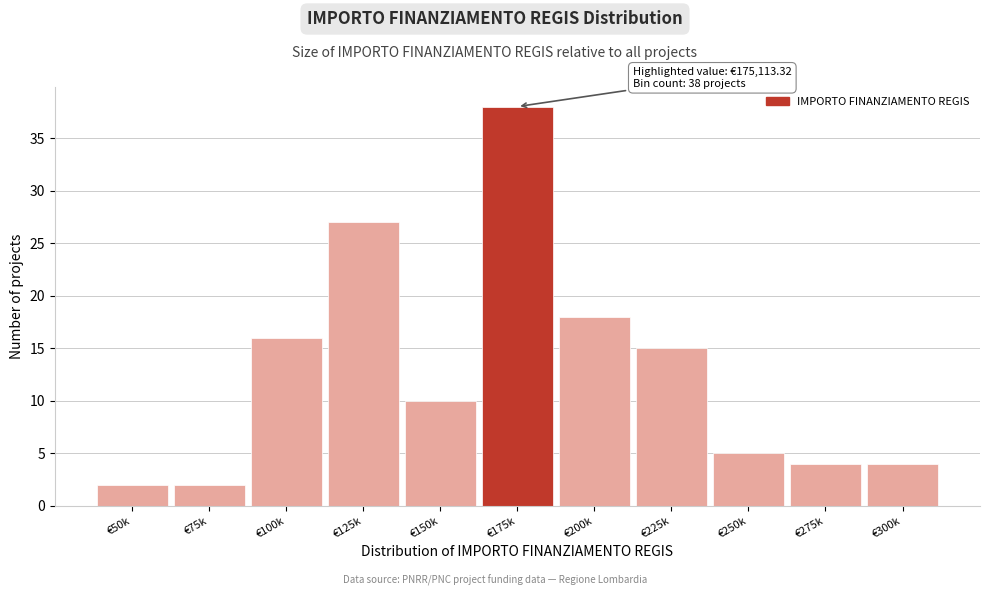

Reading left to right, list all the values displayed in this chart.

€50k=2	€75k=2	€100k=16	€125k=27	€150k=10	€175k=38	€200k=18	€225k=15	€250k=5	€275k=4	€300k=4